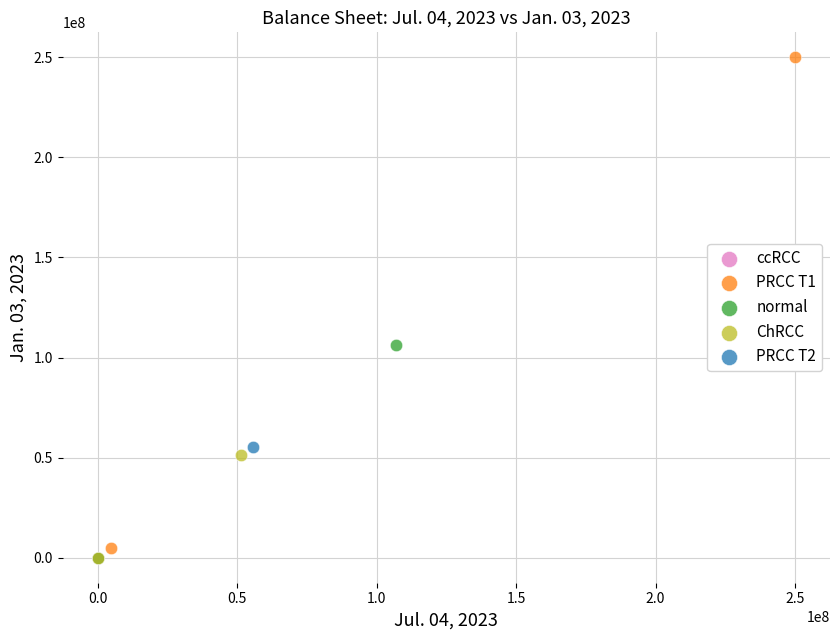

What are all the series names shown in the legend?

ccRCC, PRCC T1, normal, ChRCC, PRCC T2